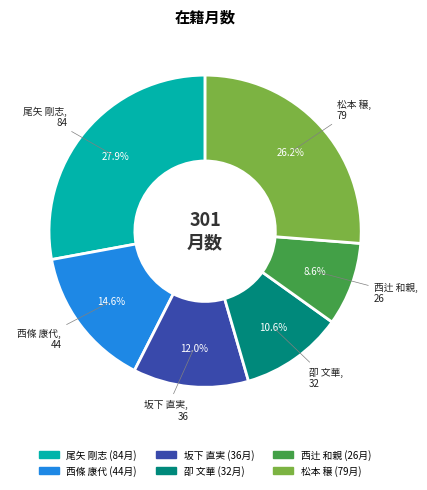

Do 尾矢 剛志 and 西條 康代 together represent more than half of the pie?

No